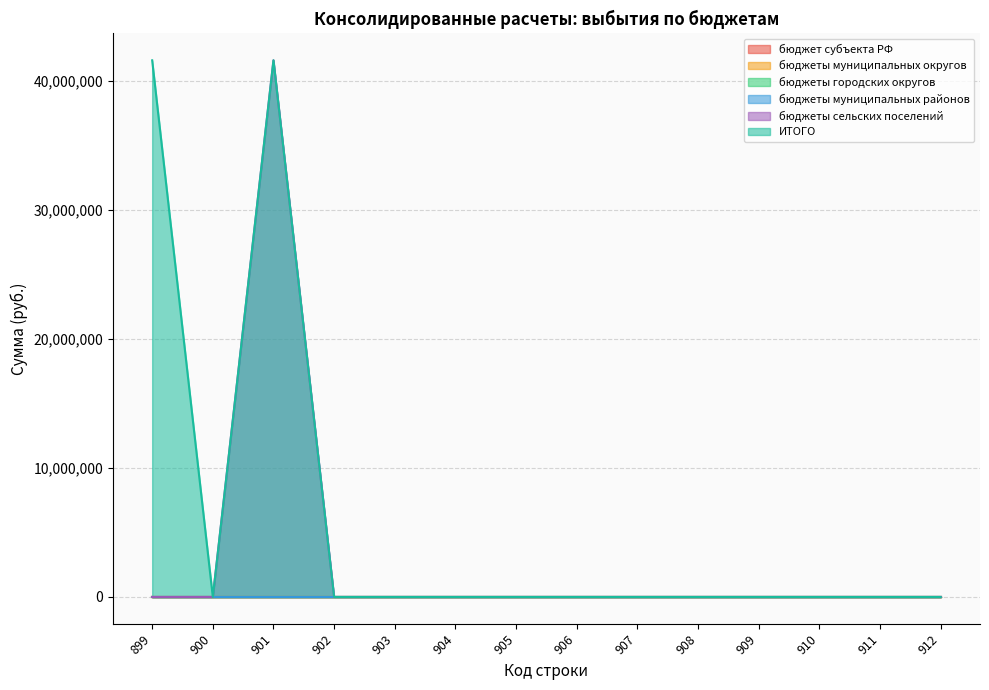

True or false: бюджеты сельских поселений has more than 1 points higher than both neighbors.

False